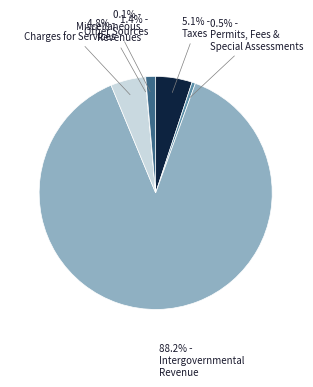

Is there any slice that represents more than half of the pie?

Yes